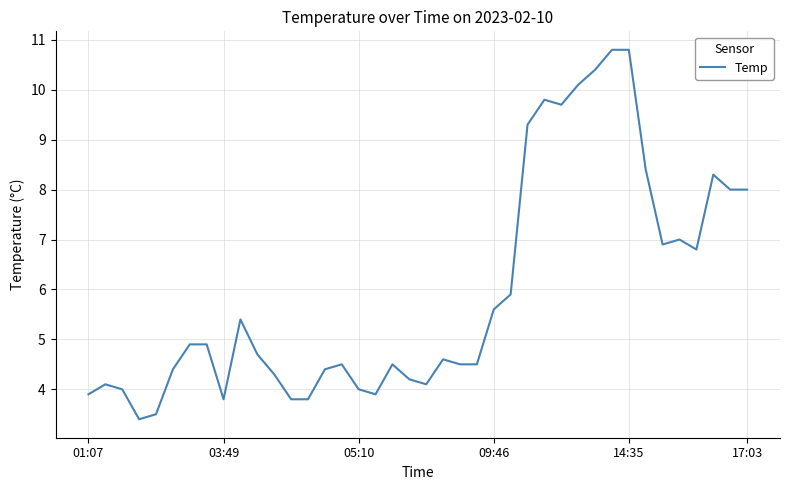

What is the maximum value shown in the chart?

10.8